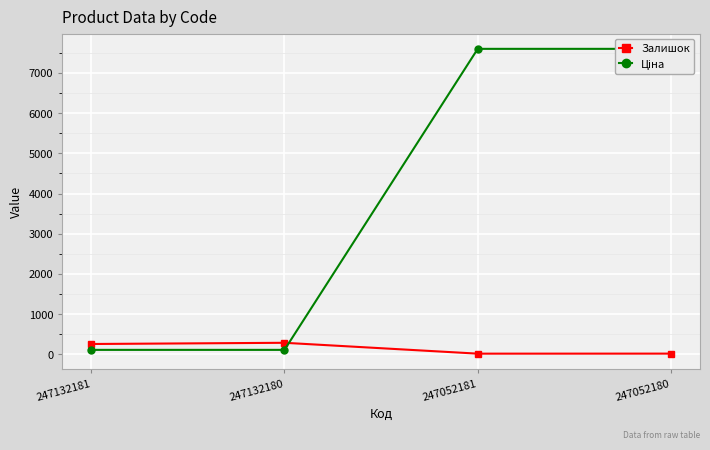

List the series in order of their overall mean, highest first.

Ціна, Залишок